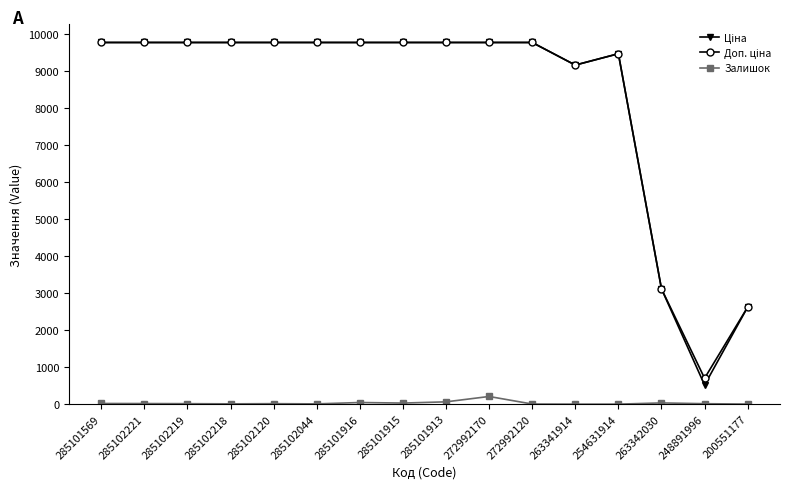

What is the label of the 9th point from the left?

285101913